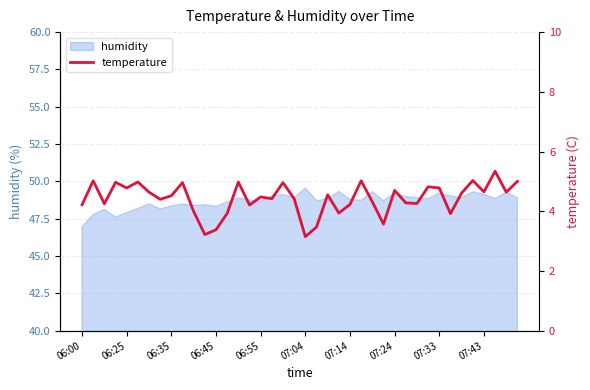

How many interior local peaks (higher than both neighbors) does the data have?

13